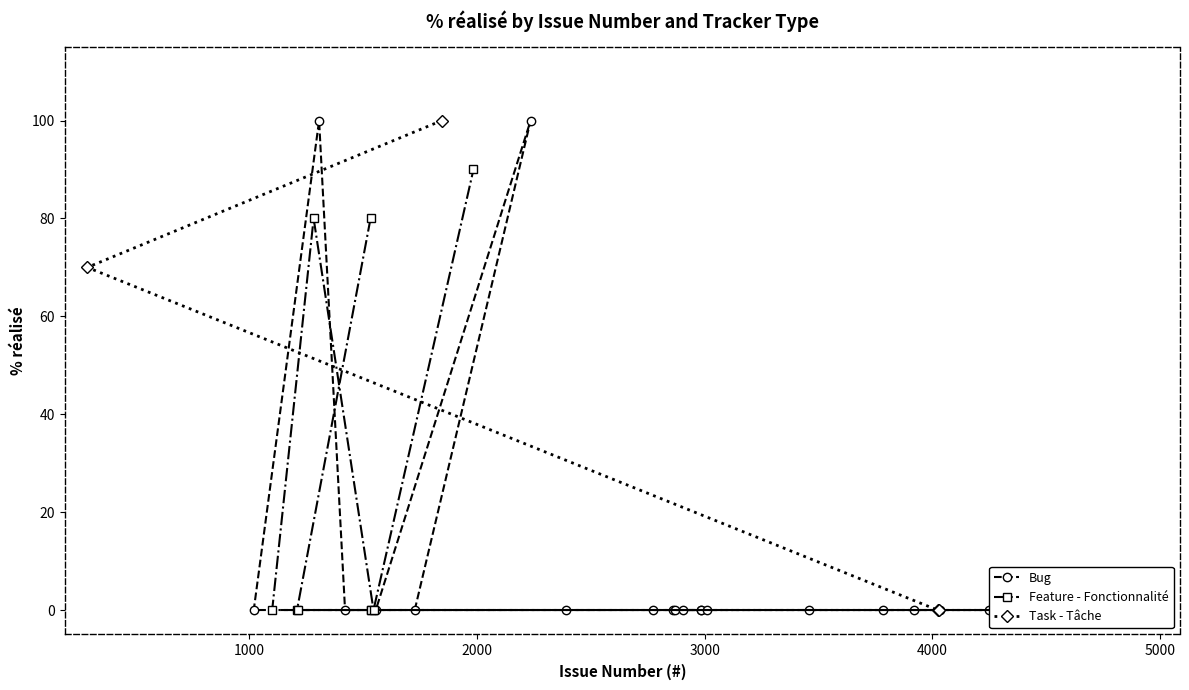

Does the chart display data point markers on the line(s)?

Yes